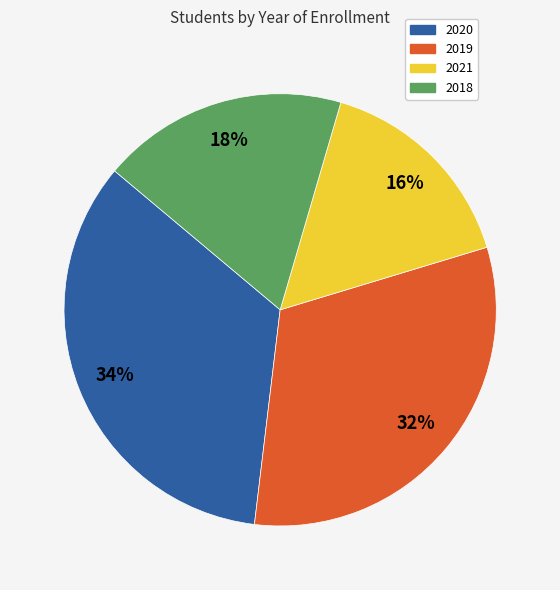

How many slices are in this pie chart?

4